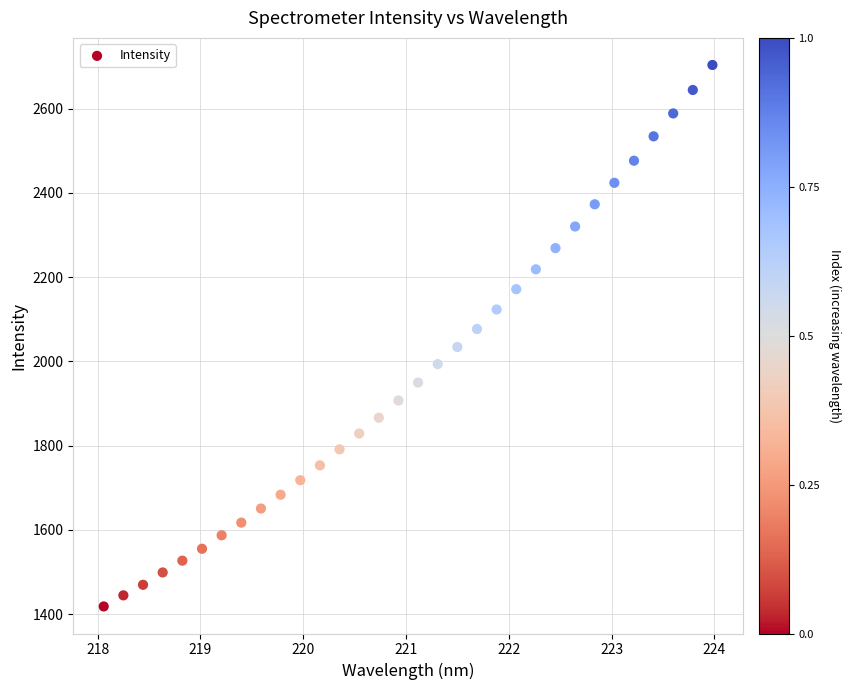

What is the range of X values (max minus min)?

5.9